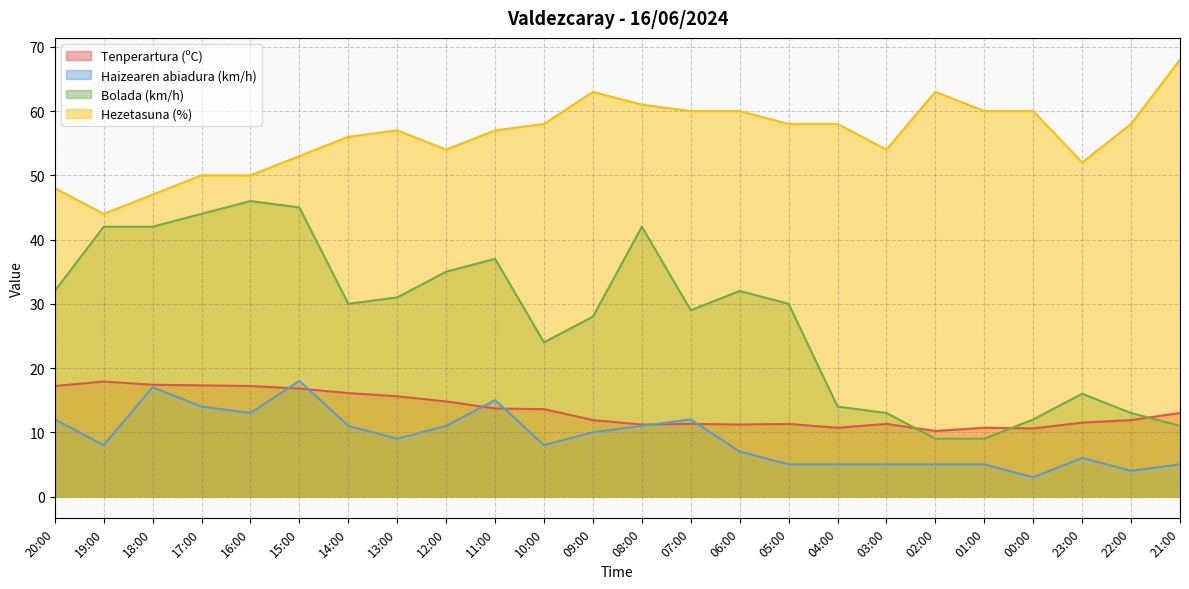

The Hezetasuna (%) series shows 58.0 at 05:00. True or false?

True